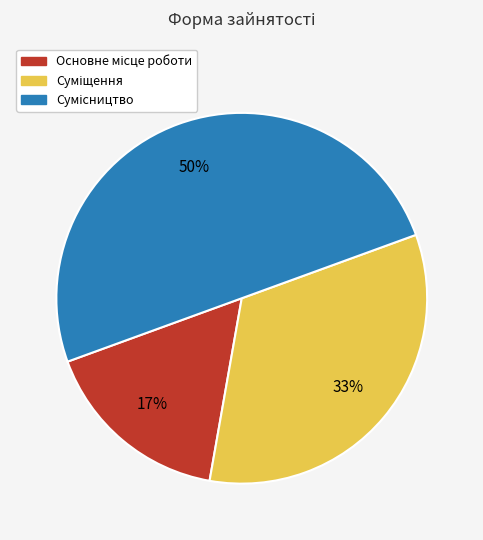

To the nearest percent, what is the average slice percentage?

33%